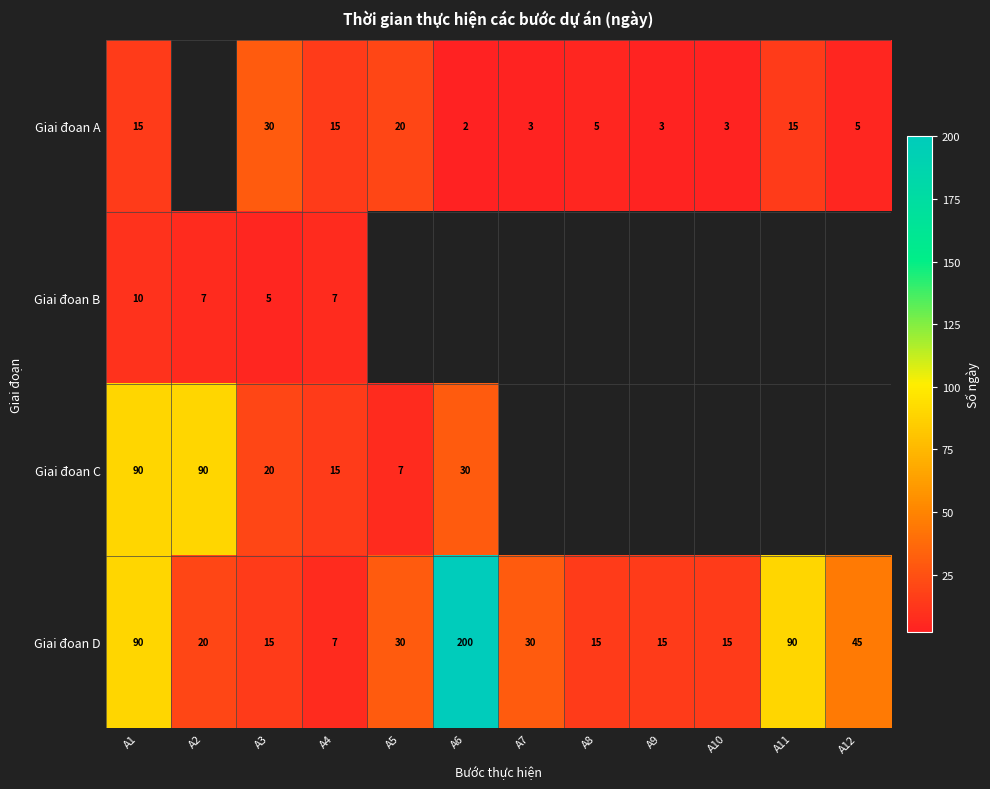

What is the difference between the second highest and minimum values in the Giai đoan D series?

83